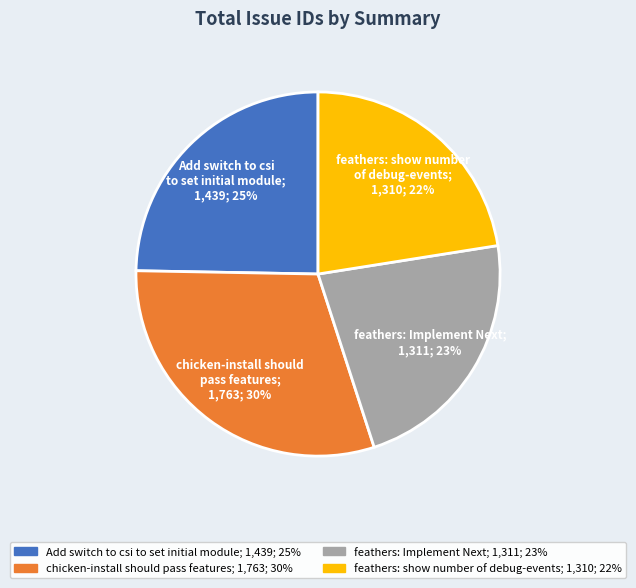

Does any single category account for the majority?

No